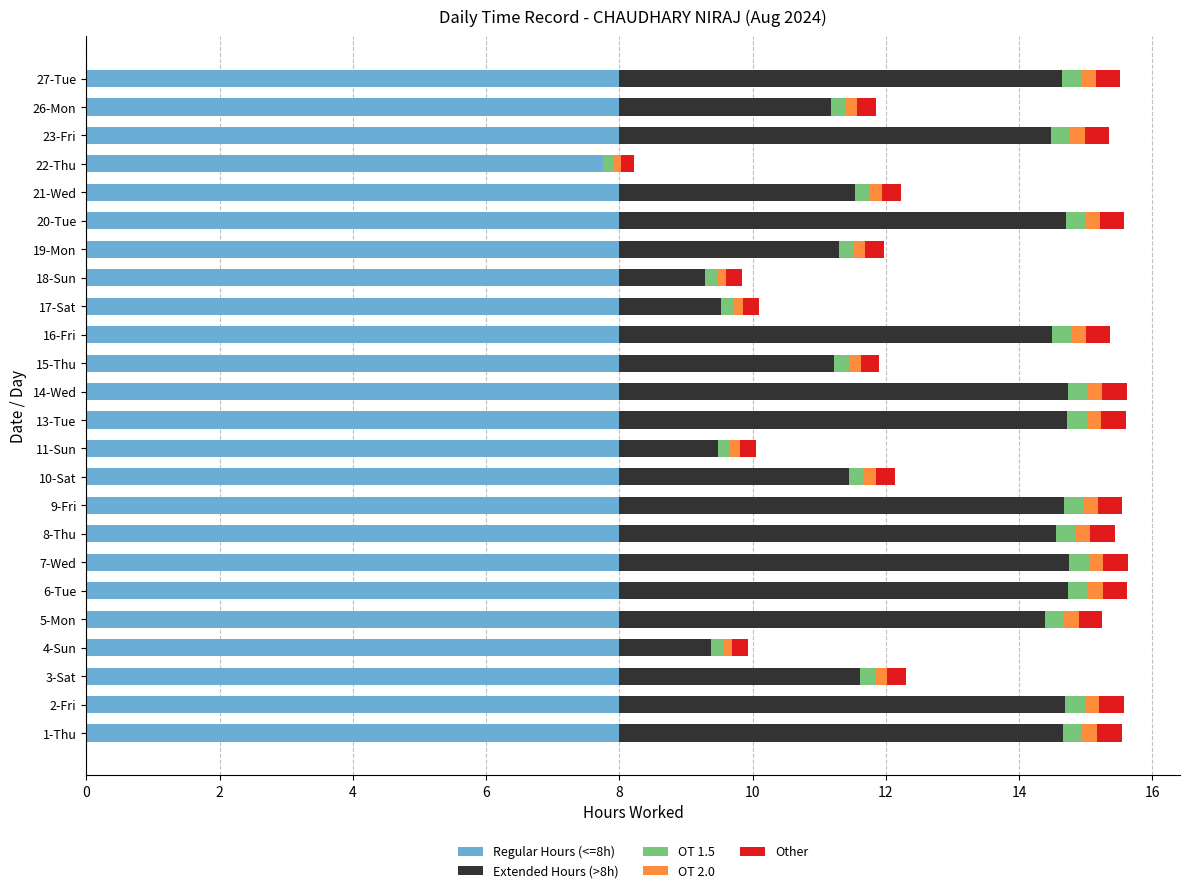

What is the maximum value for Regular Hours (<=8h)?

8.0